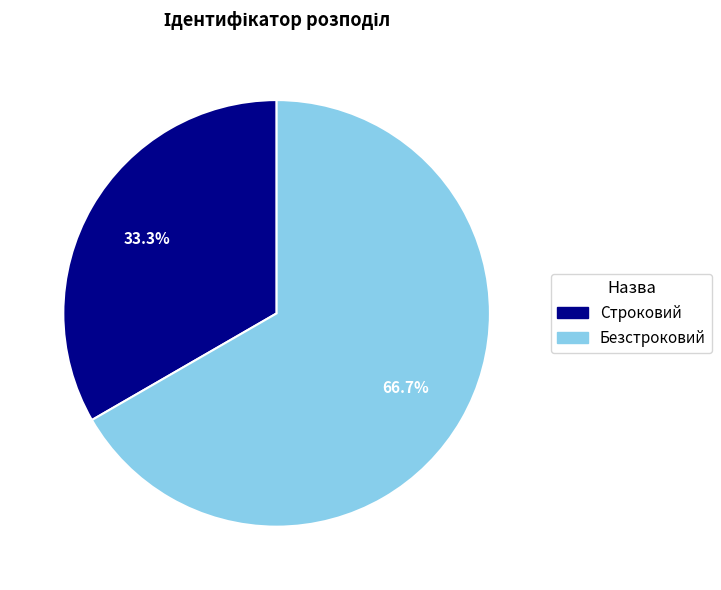

To the nearest percent, what is the difference between the Безстроковий and Строковий slice percentages?

33%